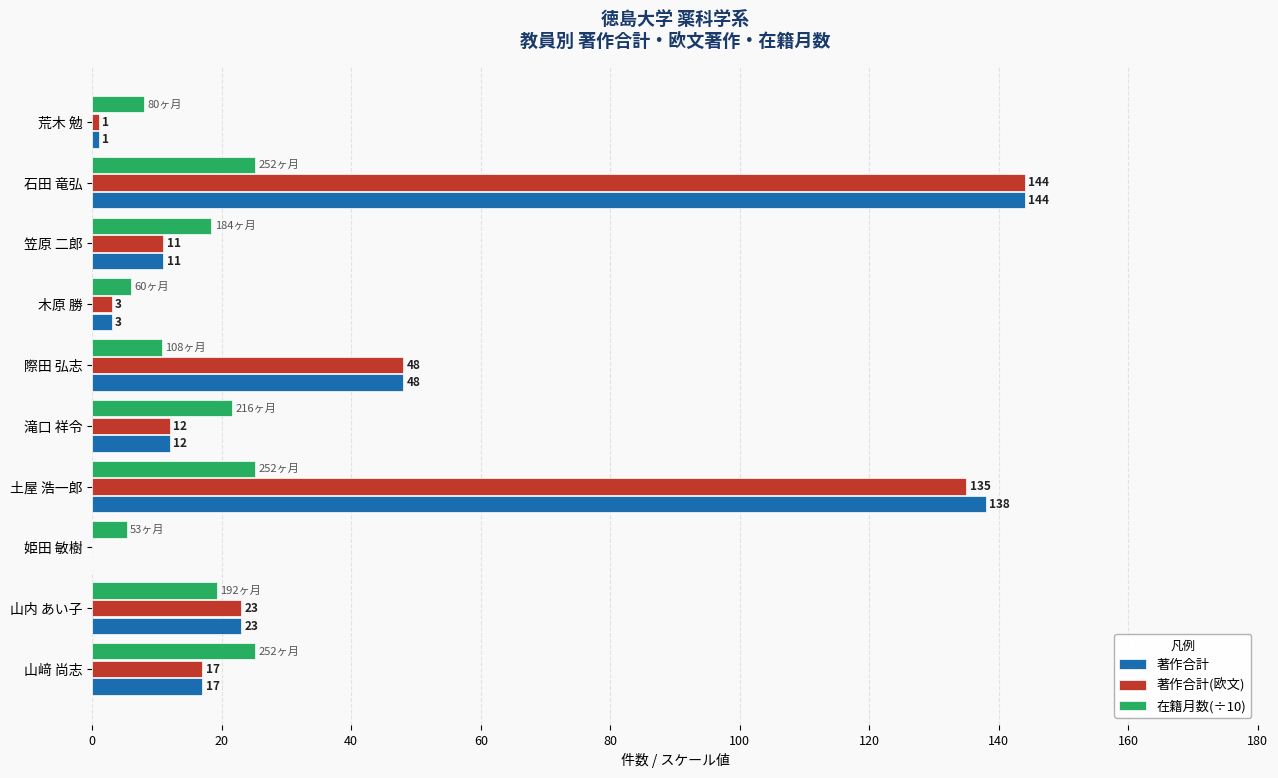

What is the maximum value for 在籍月数(÷10)?

25.2